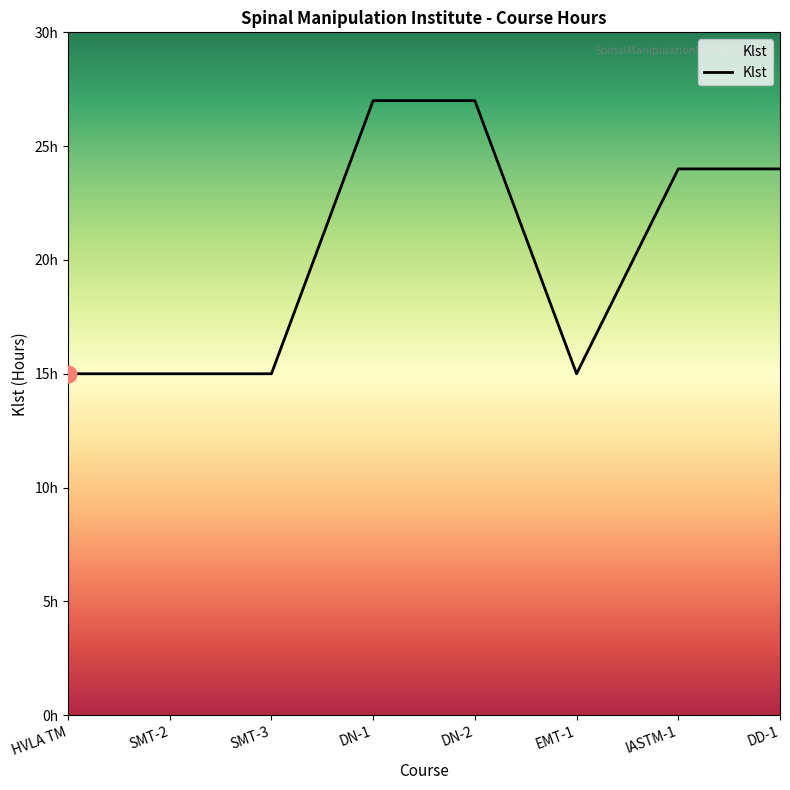

Where is the first local minimum?

EMT-1